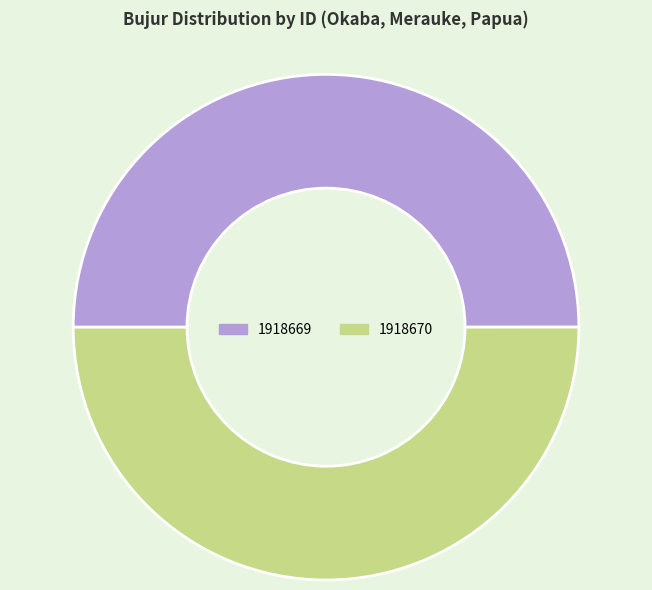

Combined, do 1918669 and 1918670 account for over 50%?

Yes